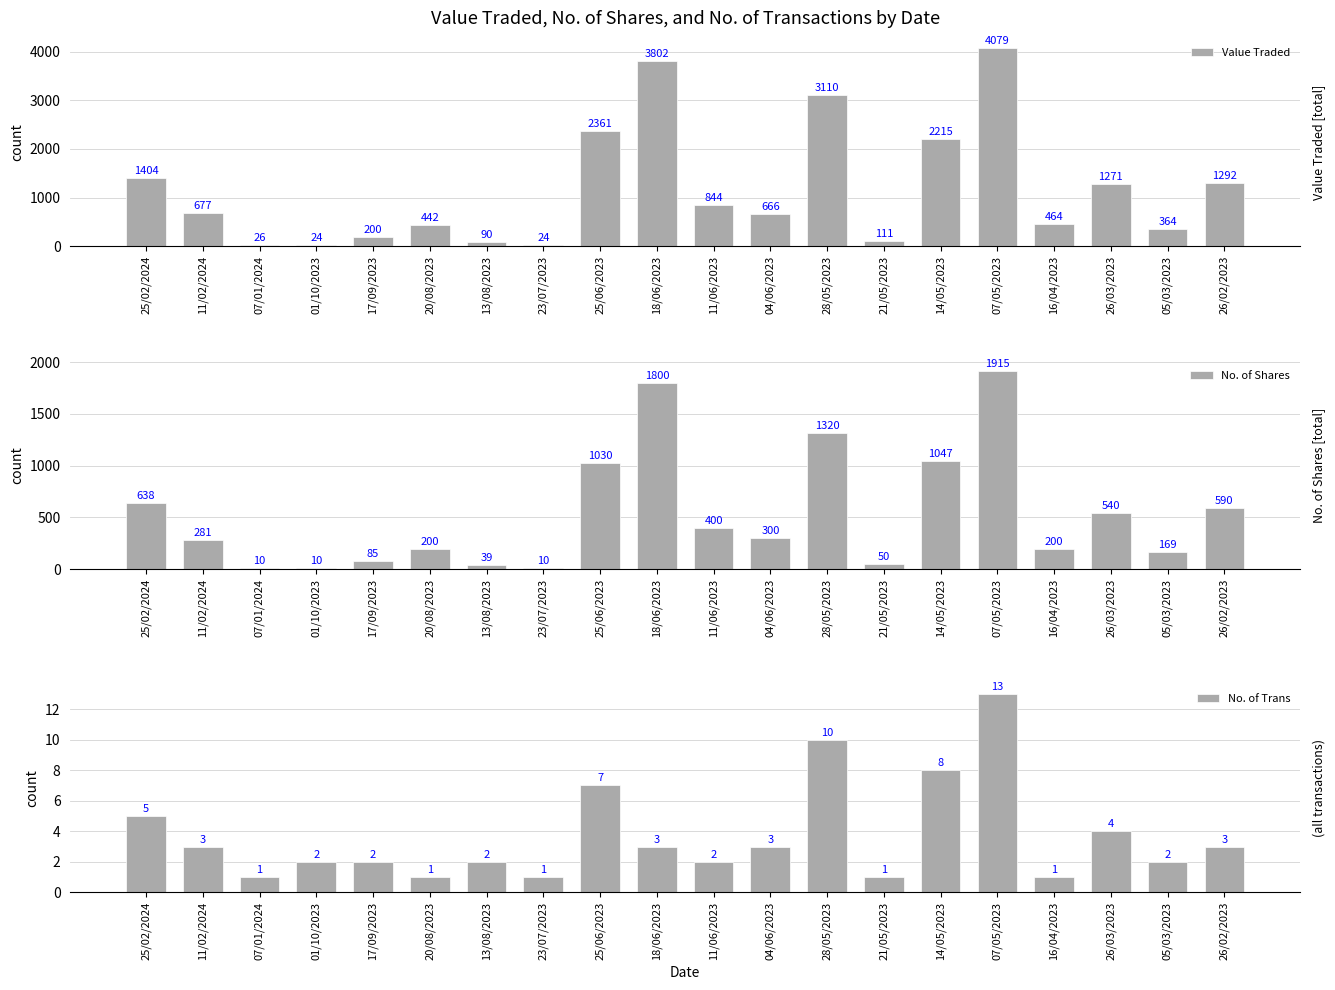

What are all the series names shown in the legend?

Value Traded, No. of Shares, No. of Trans